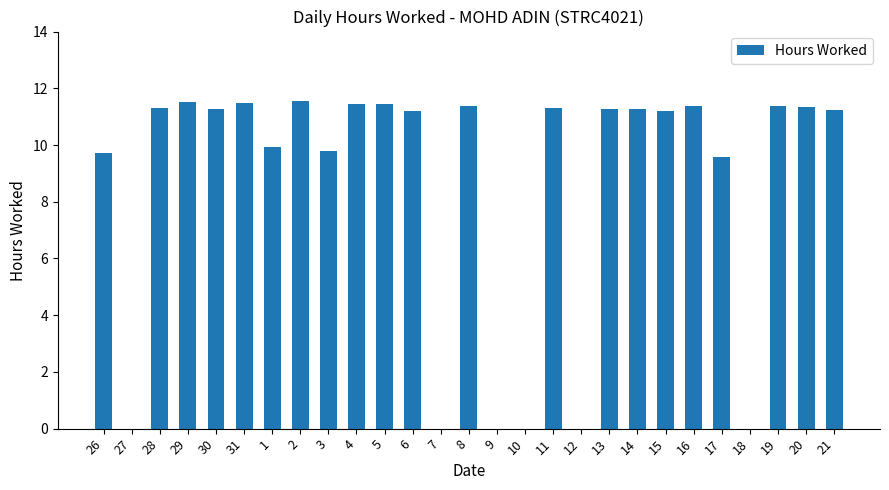

The chart shows a value of 11.2 at 6. True or false?

True